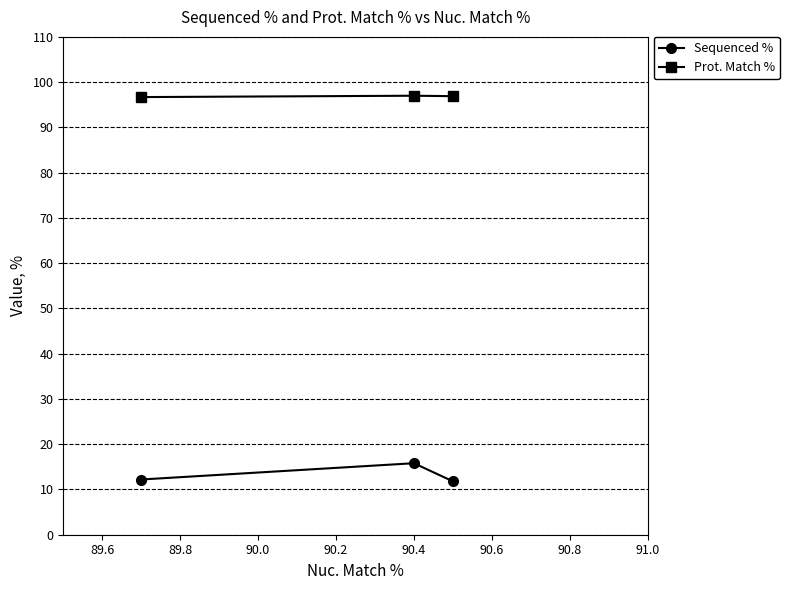

What is the maximum value shown in the chart?

97.0